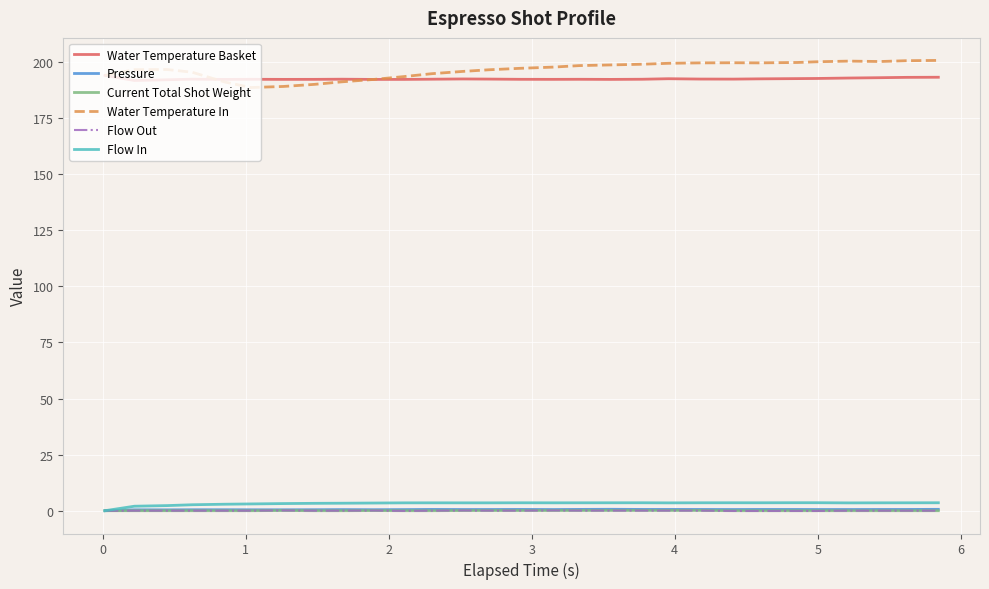

True or false: Current Total Shot Weight and Water Temperature In cross at least once.

False